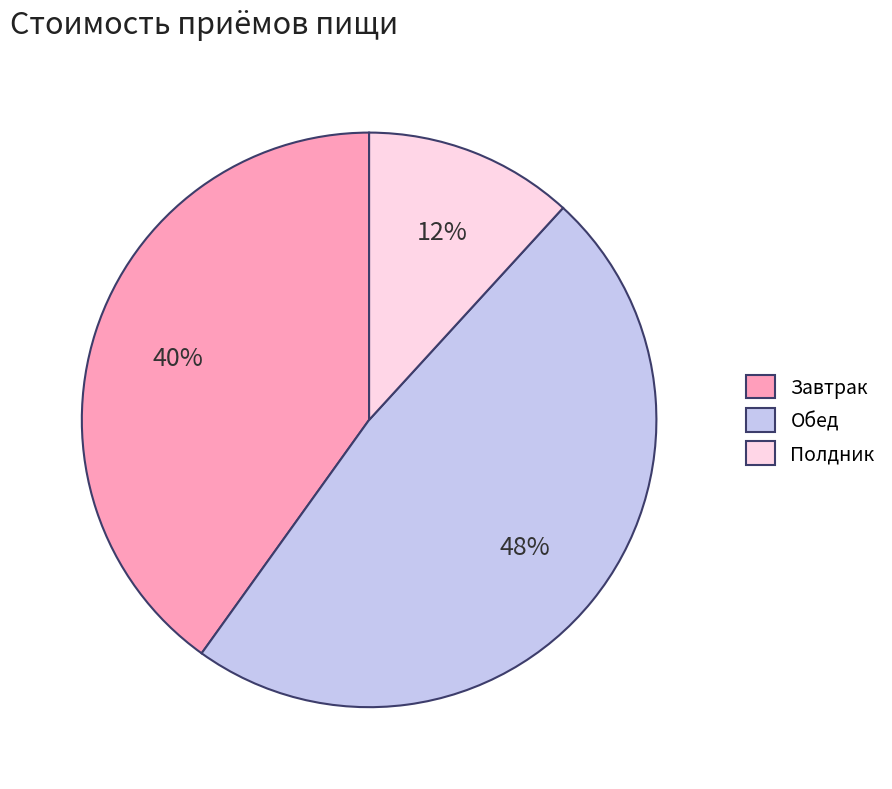

To the nearest percent, what is the difference between the largest and smallest slice percentages?

36%